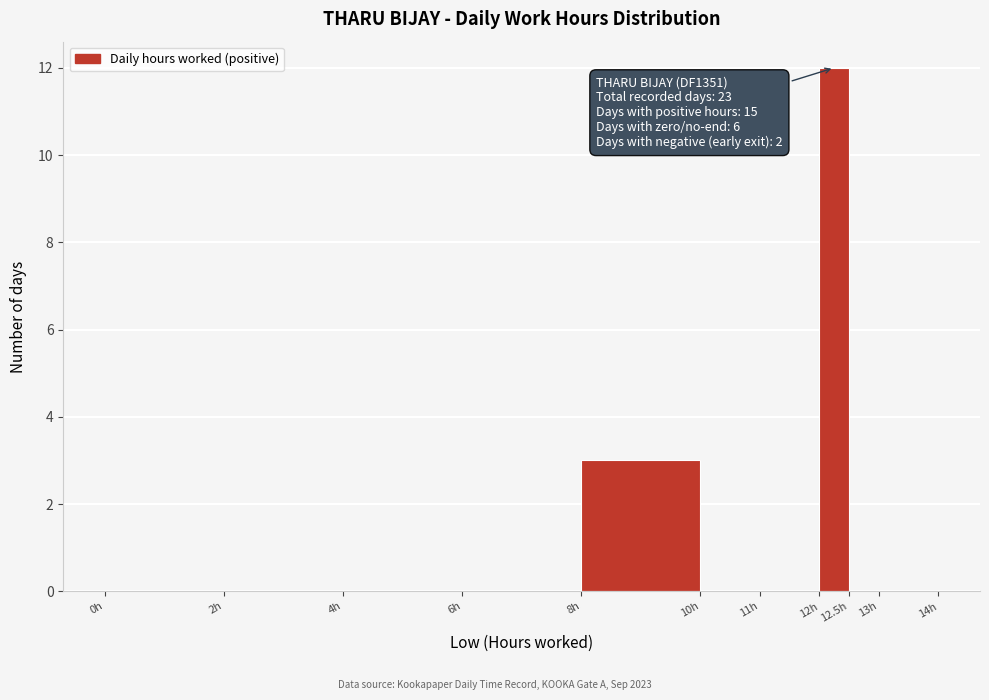

Over which range of the x-axis is the bar tallest?

12.0 to 12.5